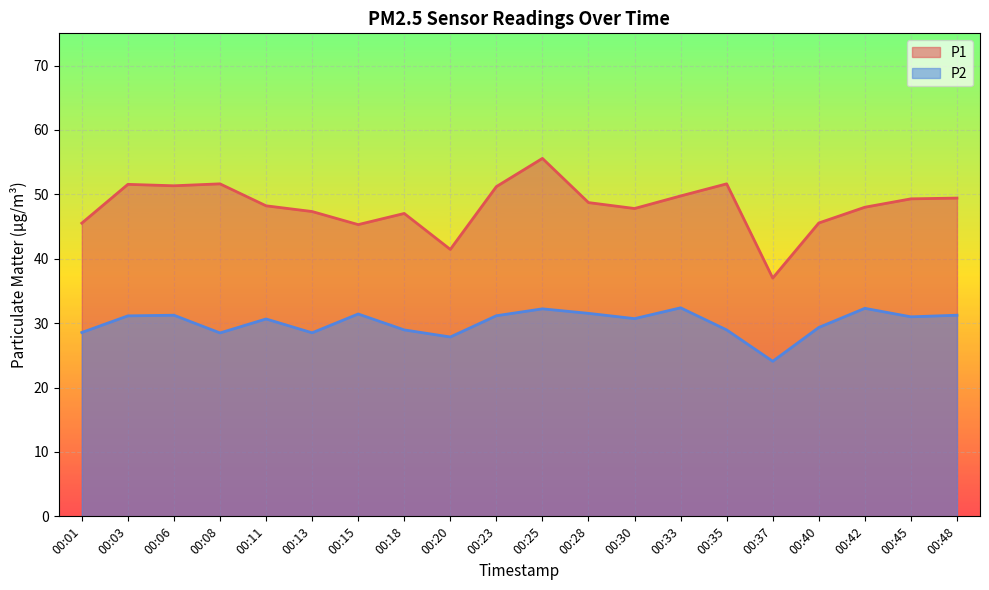

True or false: P1 and P2 cross at least once.

False